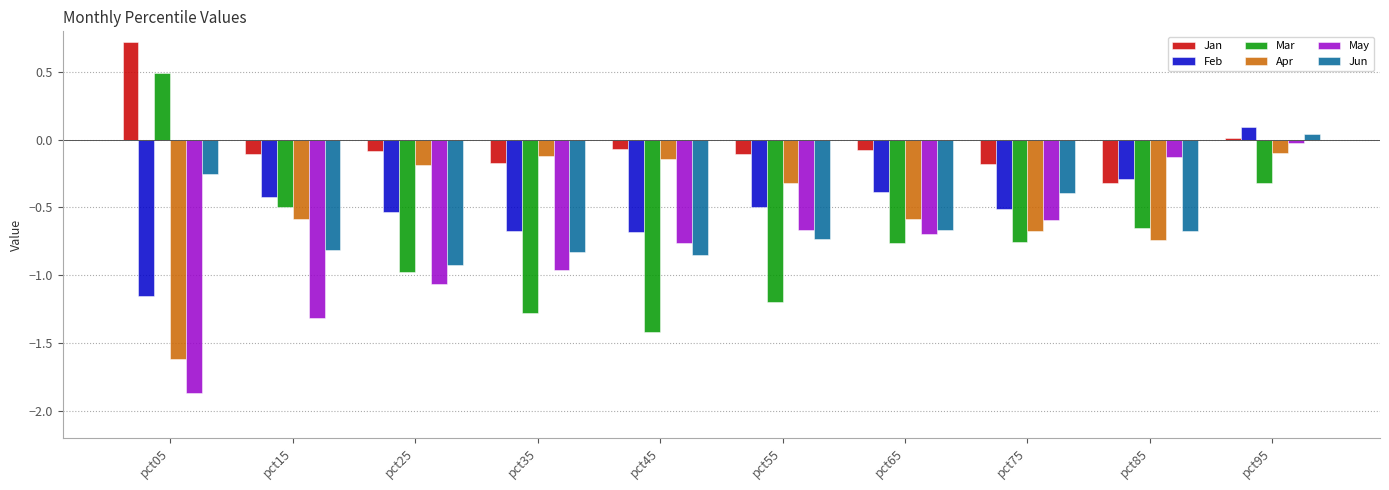

Which series changed the most between pct15 and pct85?

May